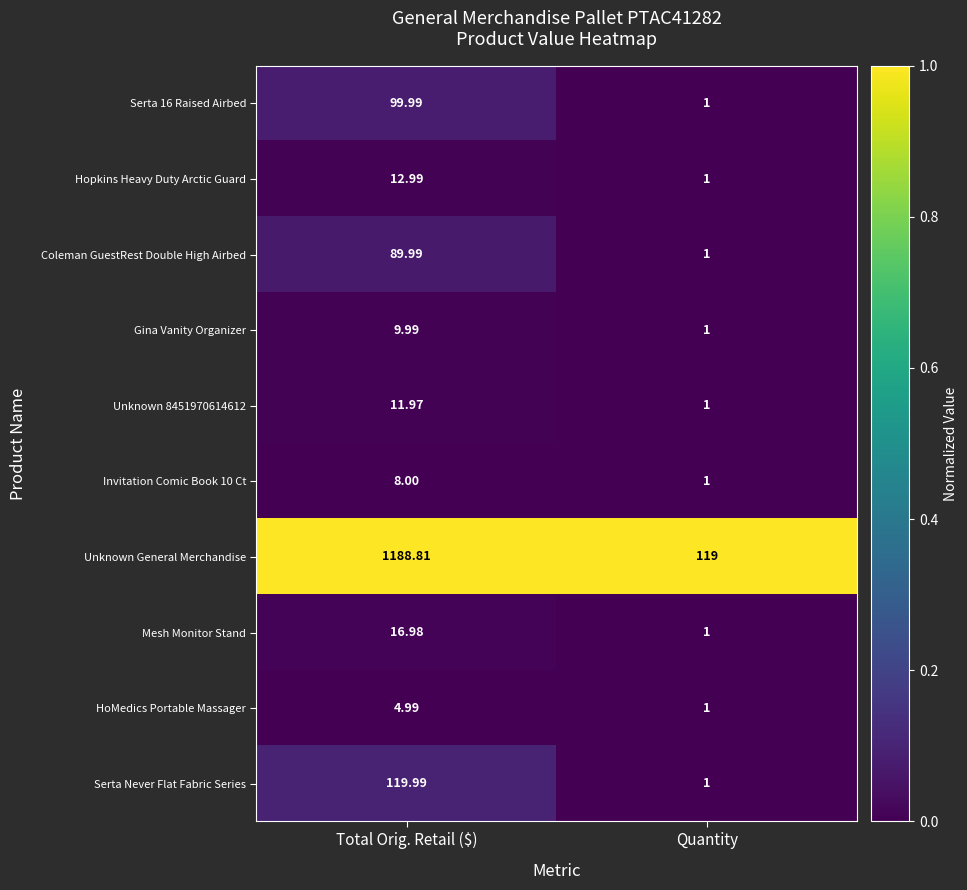

List the series in order of their peak value, lowest first.

HoMedics Portable Massager, Invitation Comic Book 10 Ct, Gina Vanity Organizer, Unknown 8451970614612, Hopkins Heavy Duty Arctic Guard, Mesh Monitor Stand, Coleman GuestRest Double High Airbed, Serta 16 Raised Airbed, Serta Never Flat Fabric Series, Unknown General Merchandise